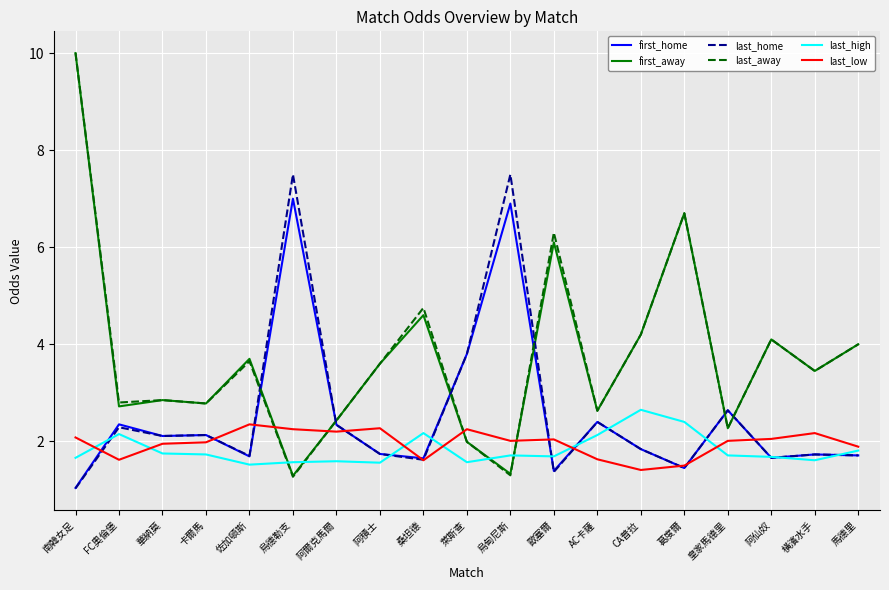

The last_away series shows 8.4 at 桑坦德. True or false?

False